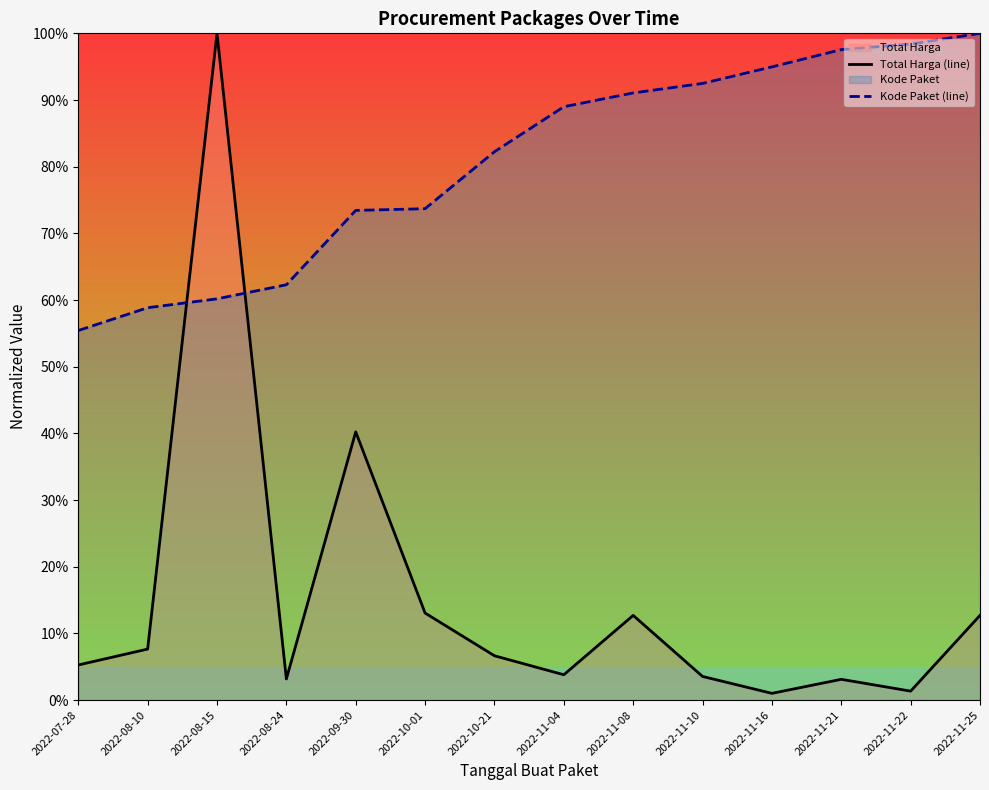

What is the difference between the Kode Paket (line) values at 2022-07-28 and 2022-11-16?

0.4